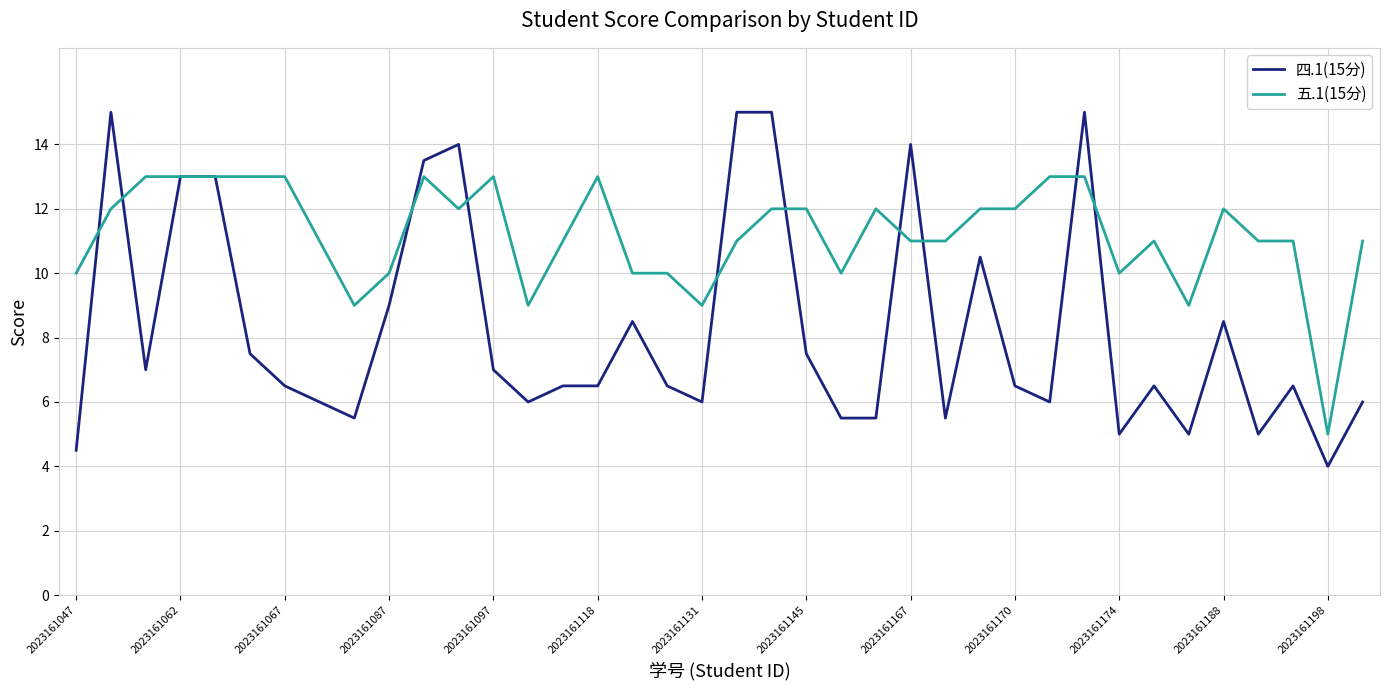

Which series has the largest total across all categories?

五.1(15分)